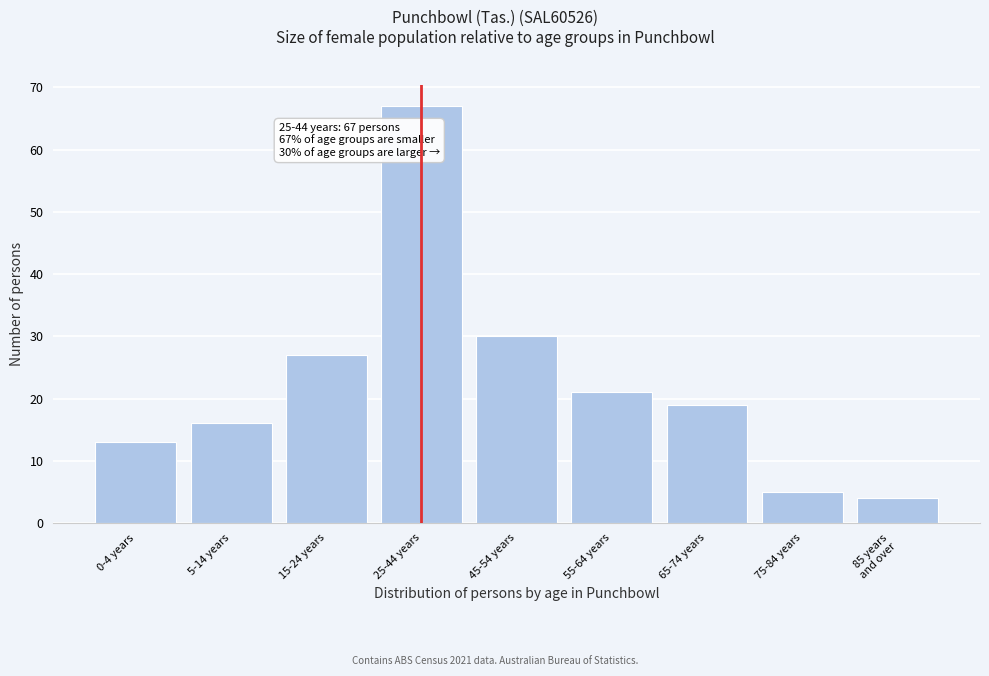

Reading left to right, list all the values displayed in this chart.

13	16	27	67	30	21	19	5	4